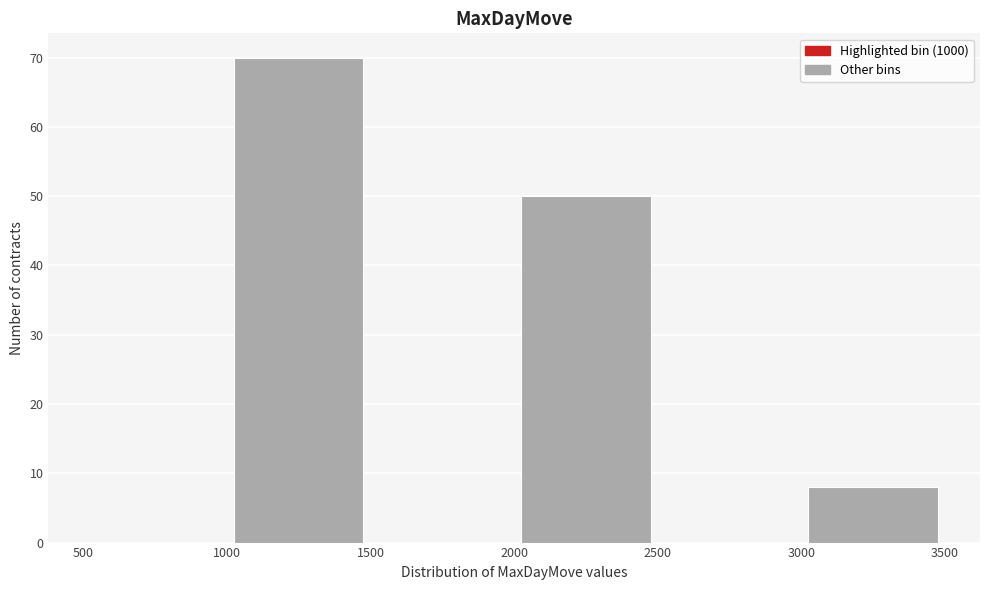

Reading left to right, list every bar in this chart as the range it spans on the x-axis followed by its height. The values are not printed on the chart, so give them approximately, as read against the axis.

500 to 1000: 0
1000 to 1500: 70
1500 to 2000: 0
2000 to 2500: 50
2500 to 3000: 0
3000 to 3500: 8